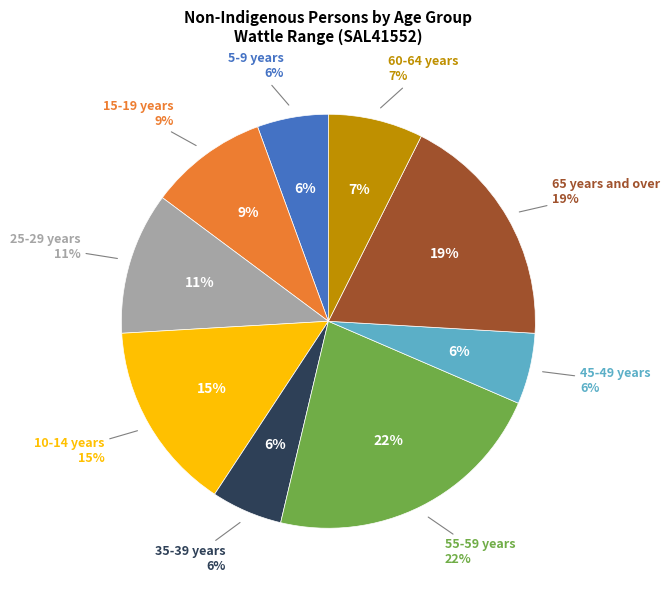

Which slice is the largest?

55-59 years